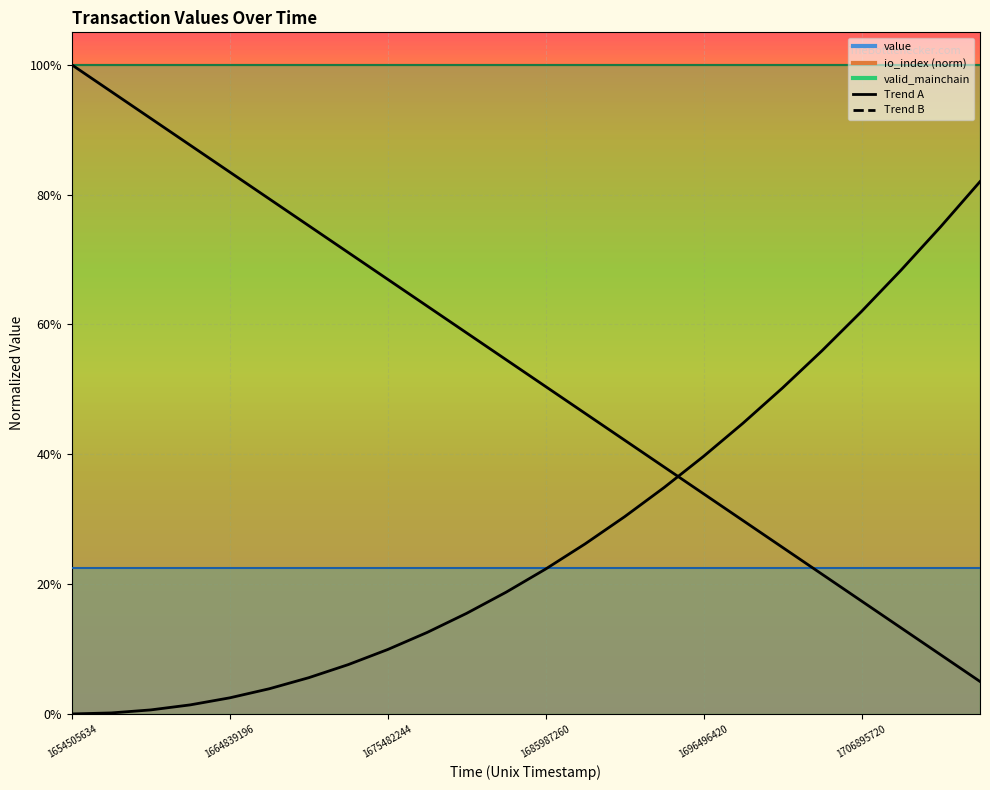

Which series ends up on top after the final intersection of Trend B and Trend A?

Trend B